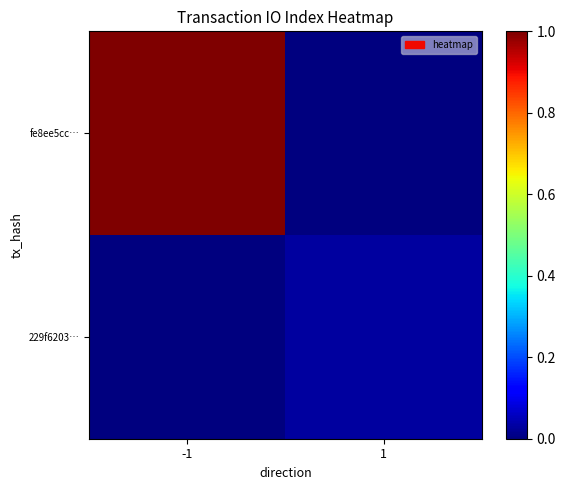

How many series are shown in this chart?

2